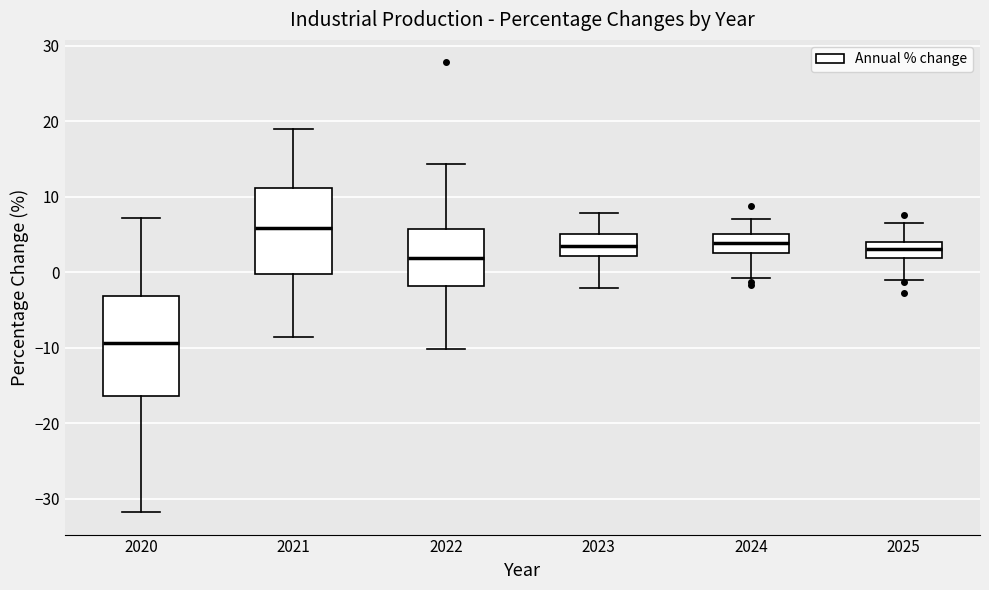

Which box is the tallest, from its lower edge to its upper edge?

2020